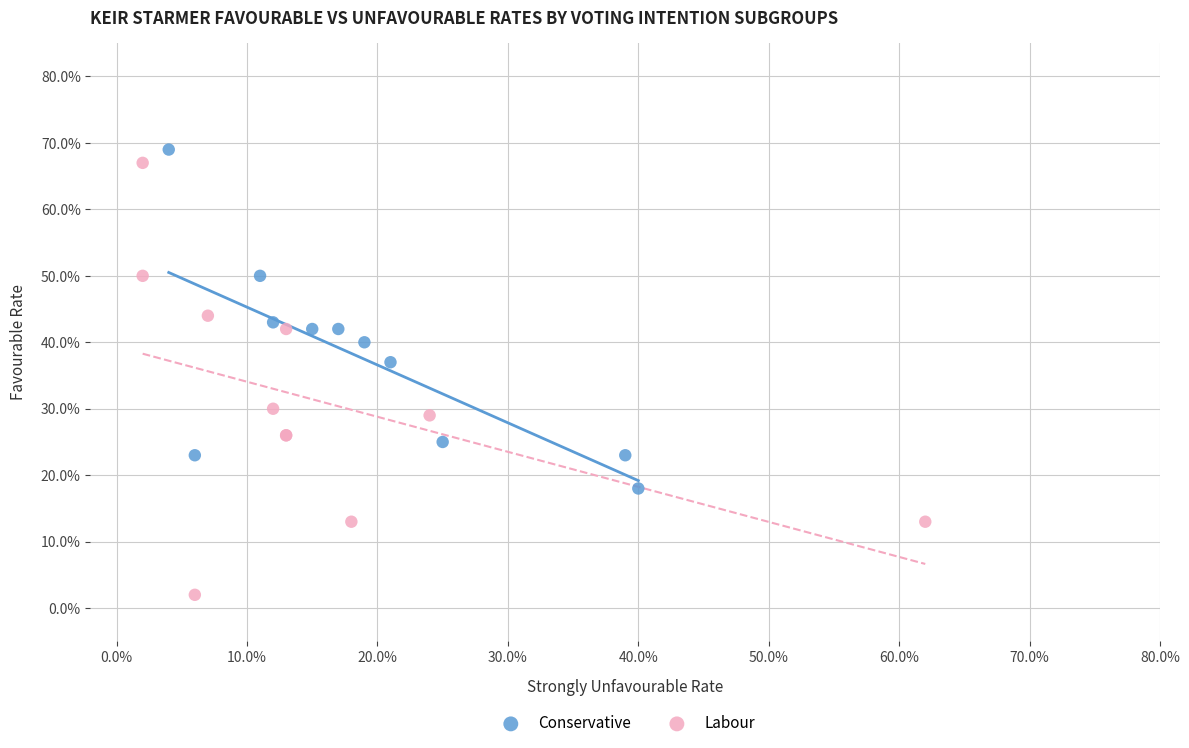

What are all the series names shown in the legend?

Conservative, Labour